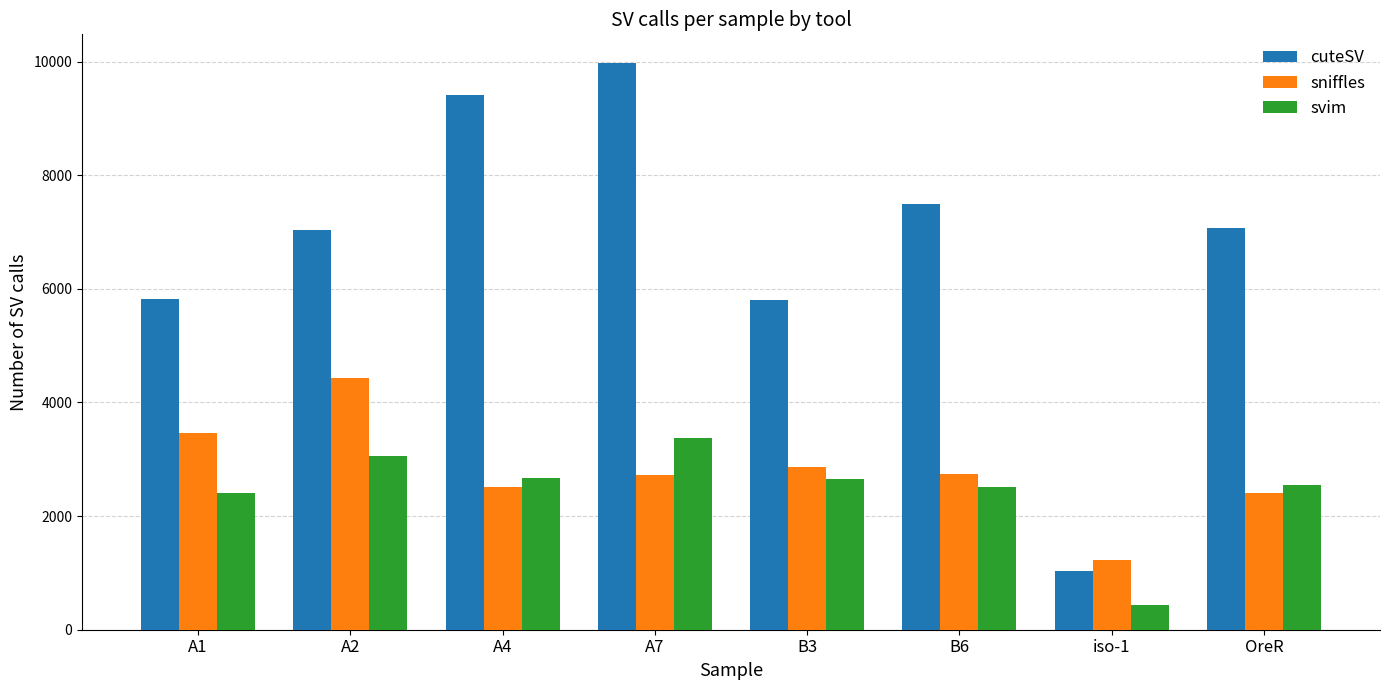

How many data points does each series have?

8